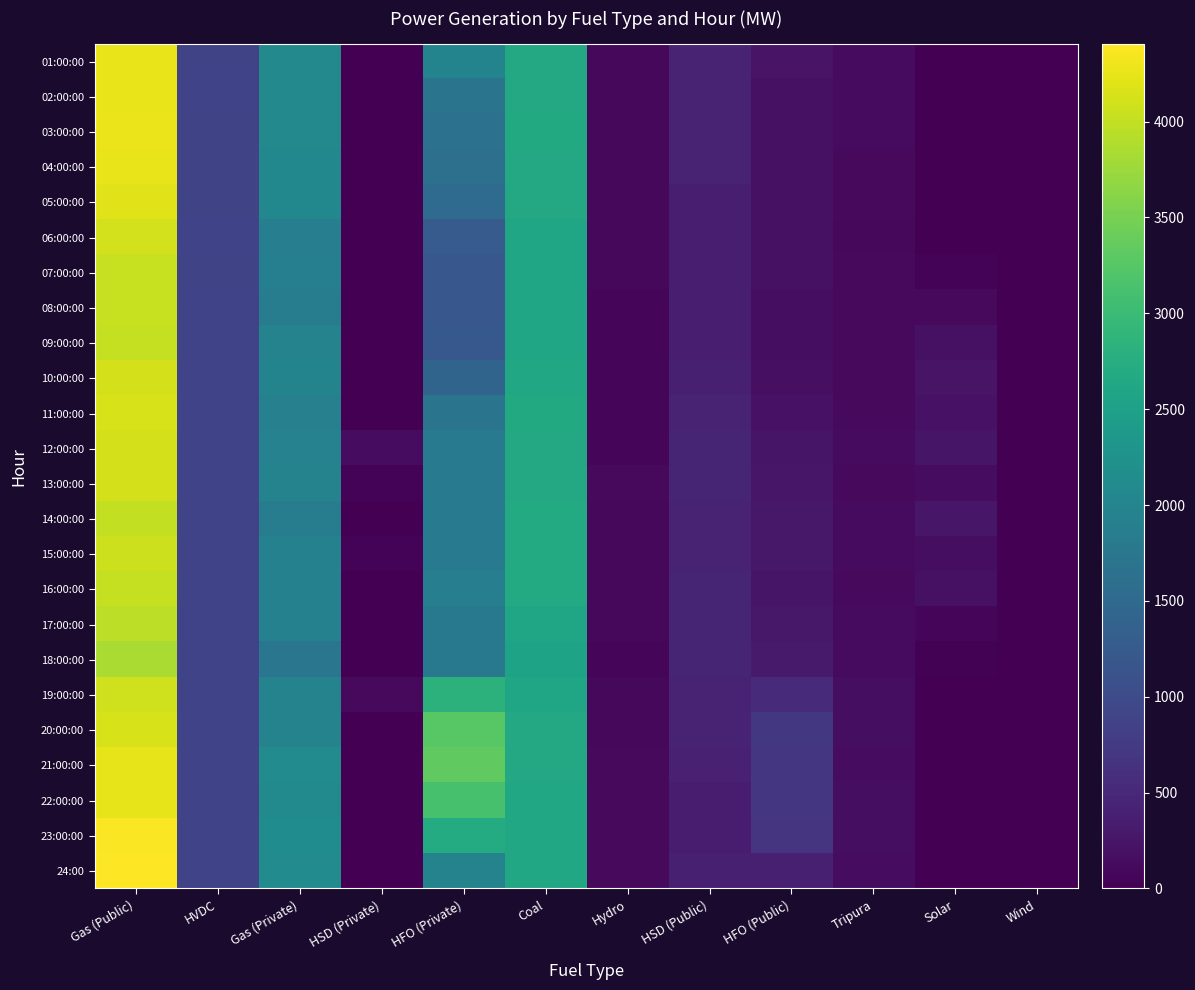

Which label corresponds to the smallest value in the chart?

HSD (Private)